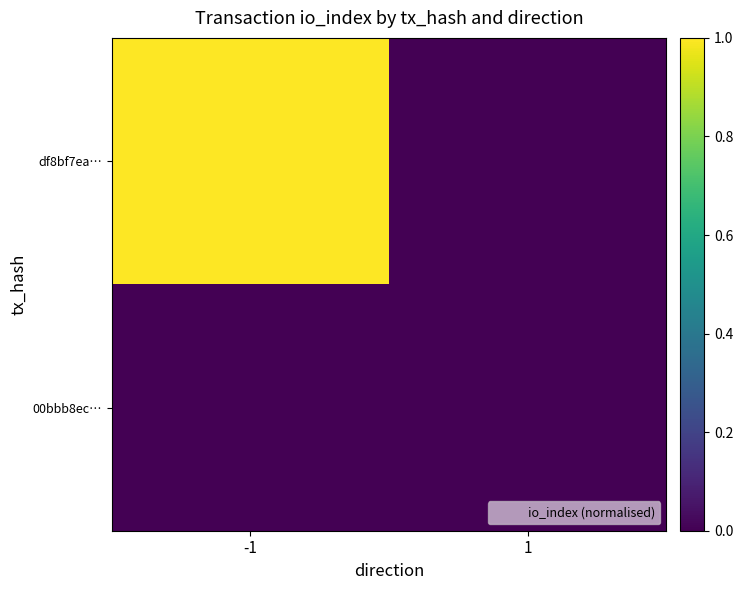

Which series has the largest total across all categories?

df8bf7ea…